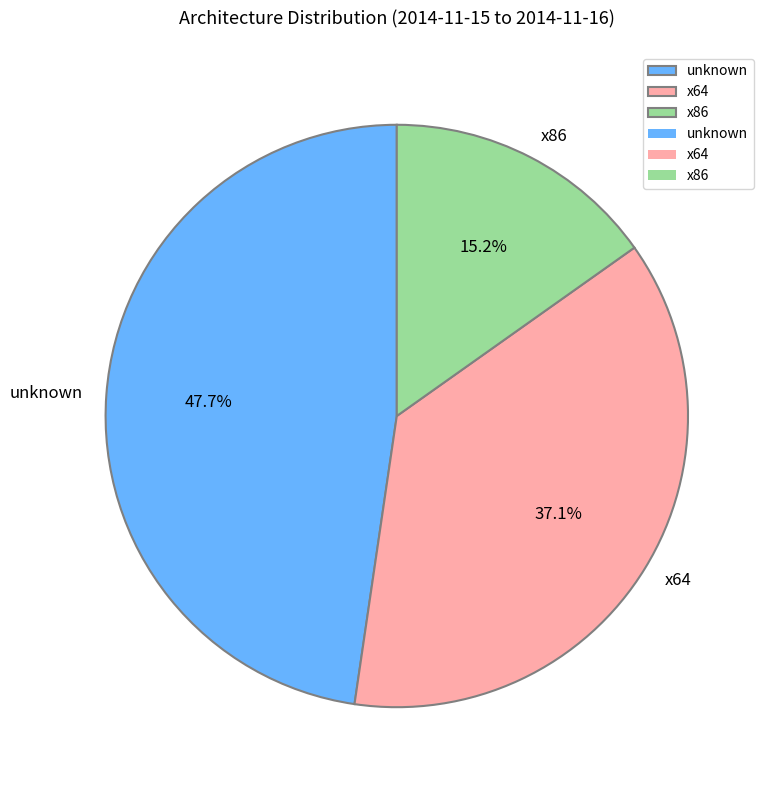

Rank the categories by value from highest to lowest.

unknown, x64, x86